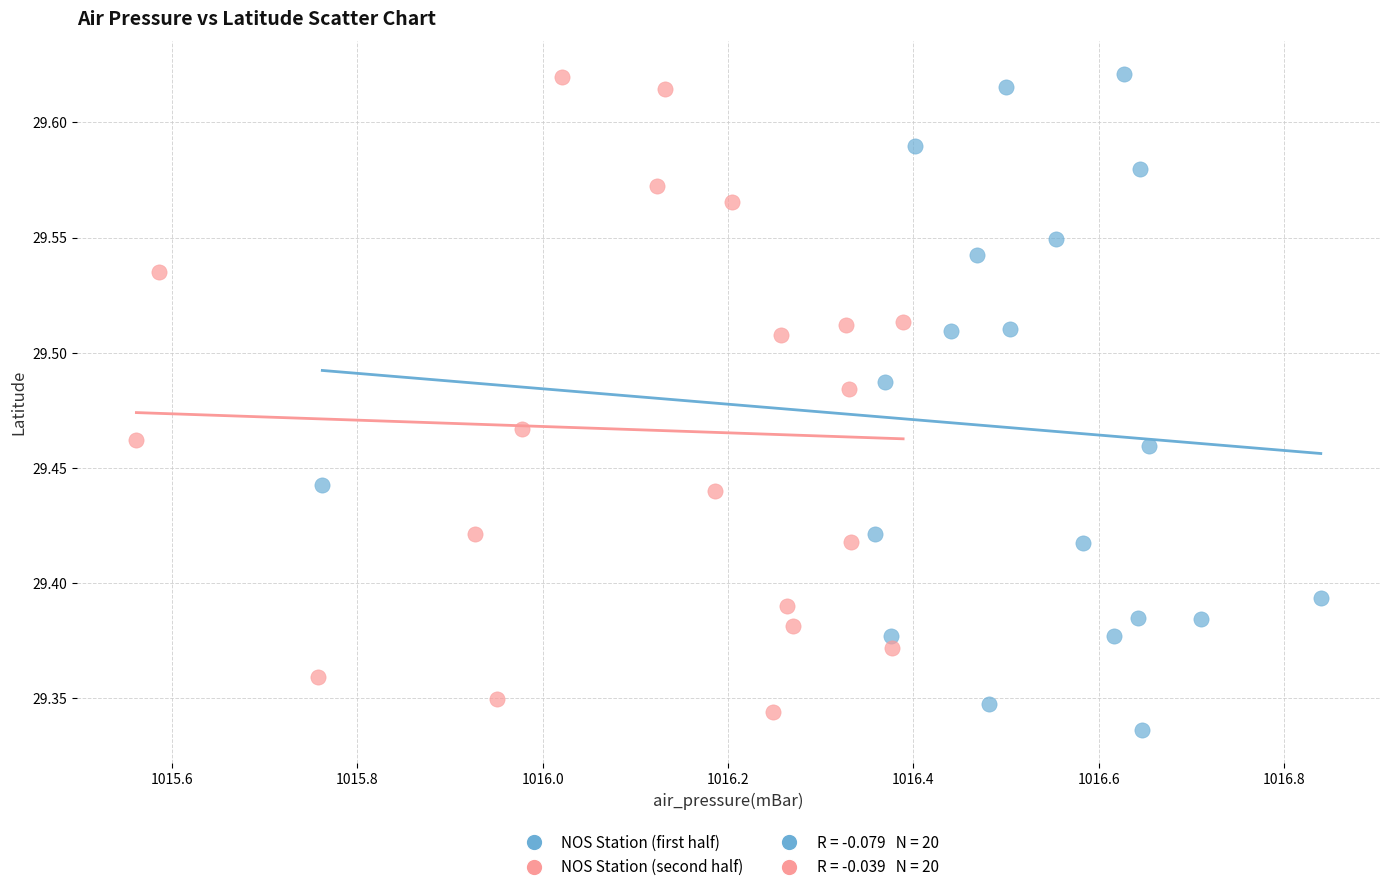

Which series reaches the minimum Y coordinate?

NOS Station (first half)